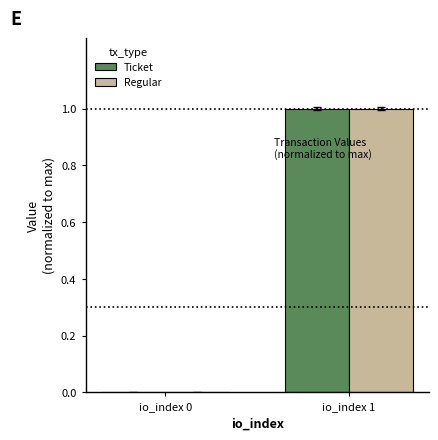

What is the total value across all series at io_index 1?

2.0